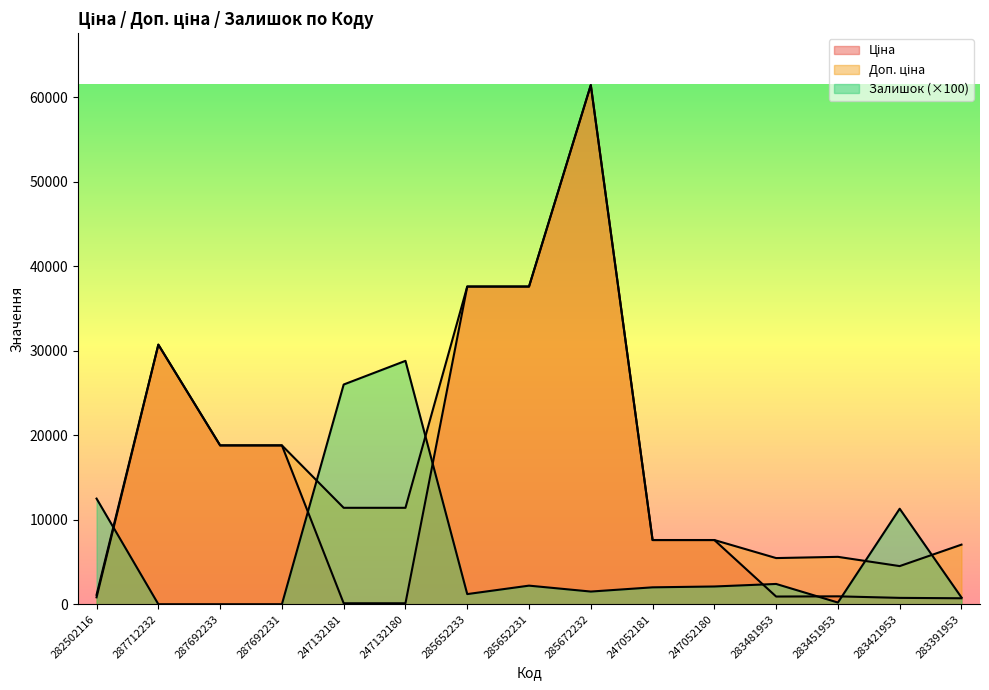

Which series ends up on top after the final intersection of Залишок and Ціна?

Залишок